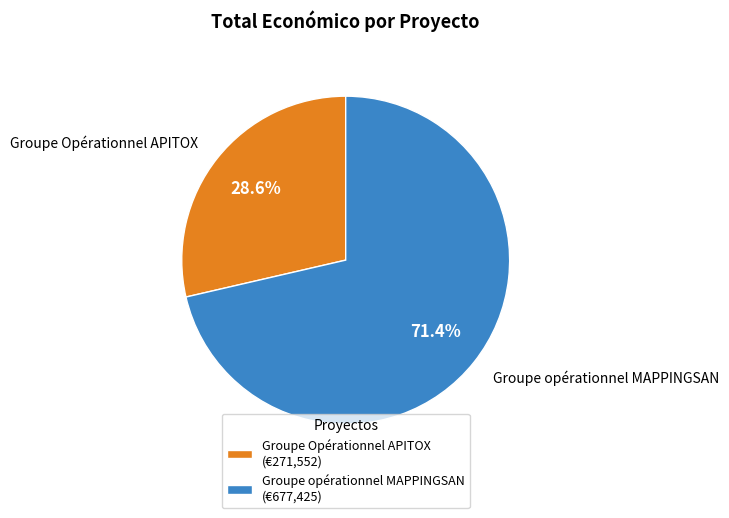

What percentage is the Groupe Opérationnel APITOX slice, to the nearest percent?

29%